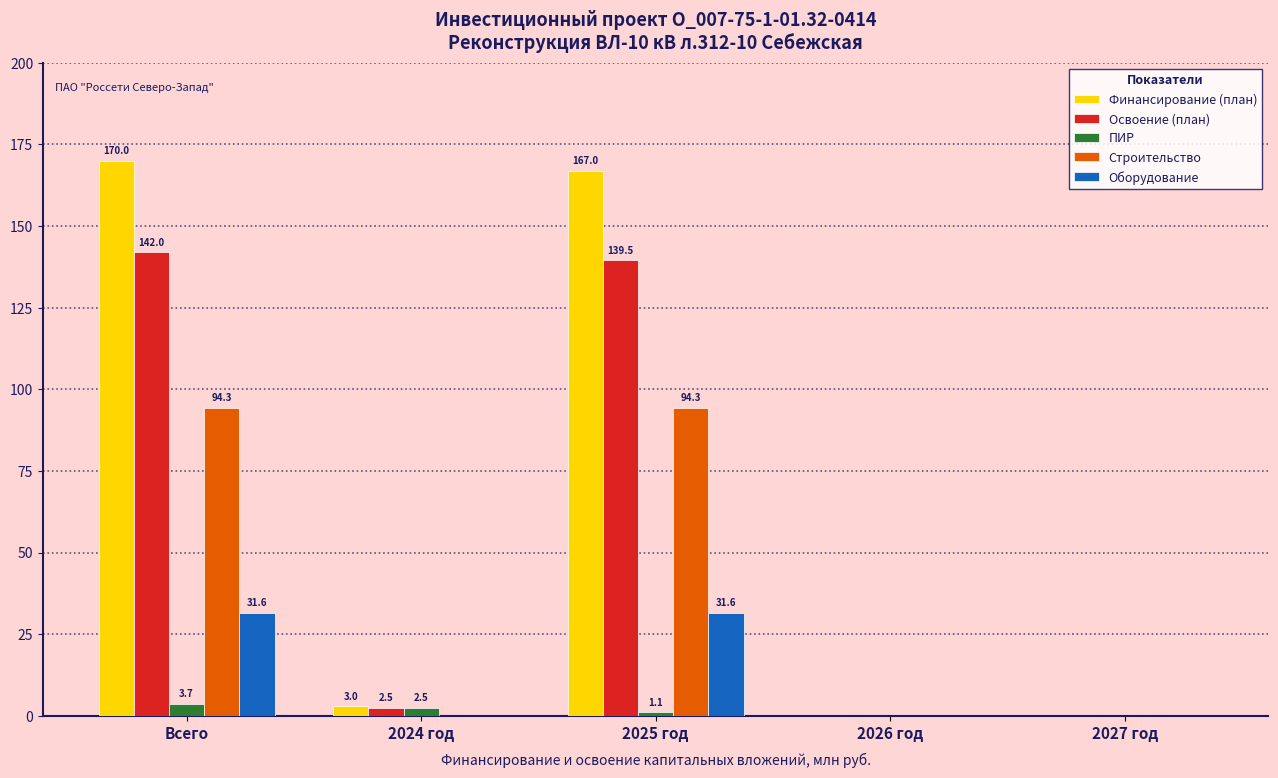

True or false: Строительство has a value of 0.0 at 2027 год.

True